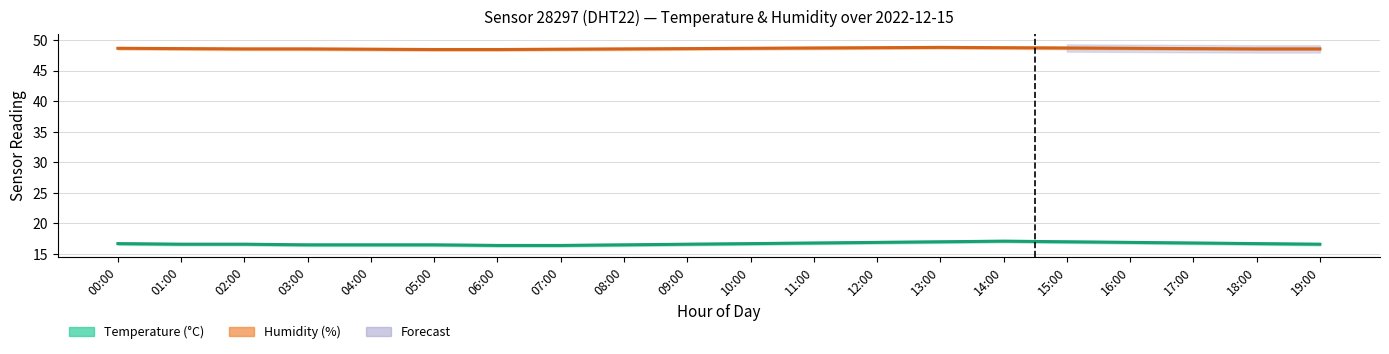

What position from the left is 19:00?

20